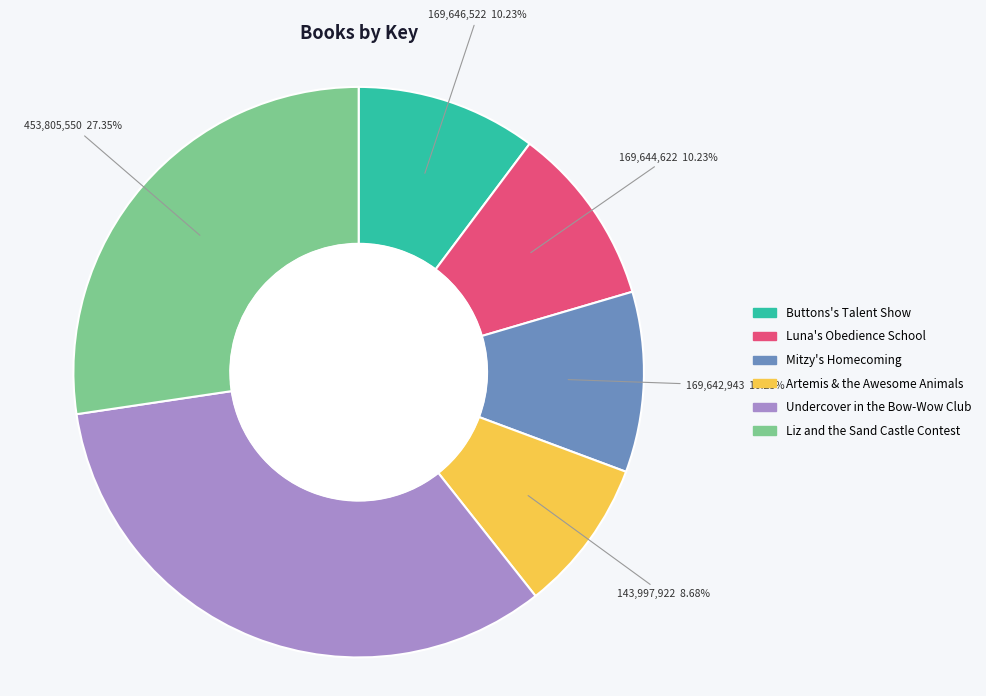

Does any single category account for the majority?

No